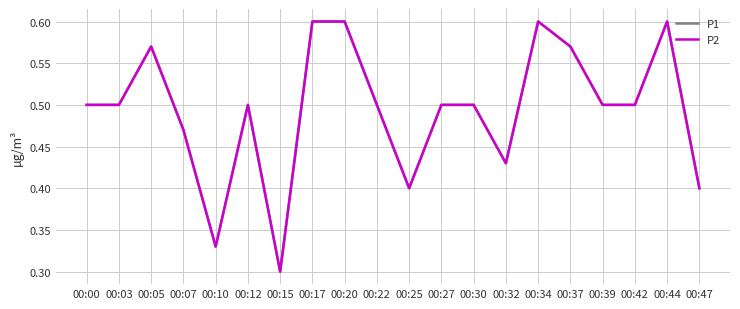

What is the sum of the P2 values at 00:07 and 00:17?

1.1